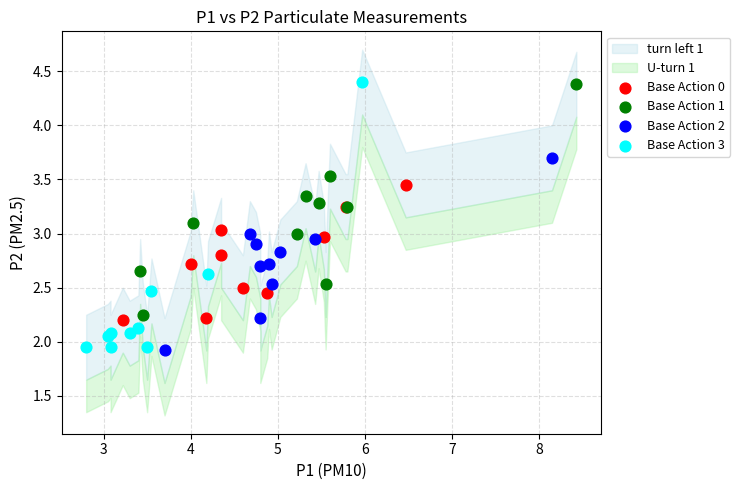

Which series has the largest Y range (max minus min)?

Base Action 3